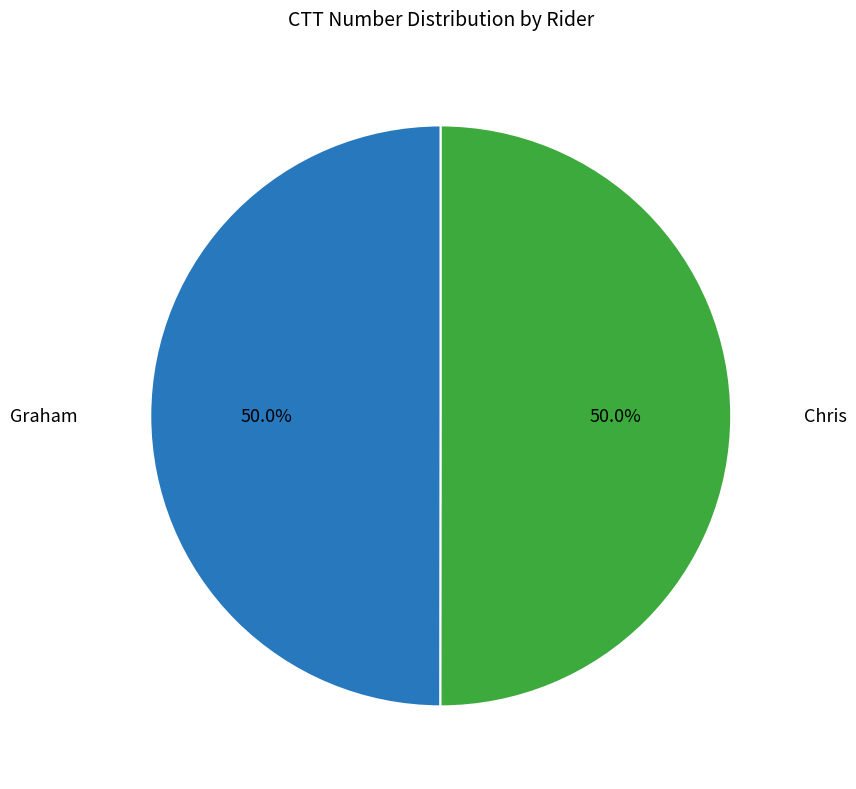

What portion of the pie excludes Graham?

50.0%